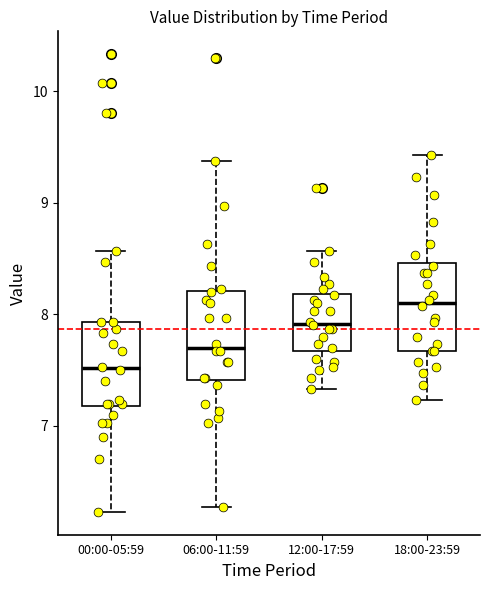

Where is the lower edge of the box for 18:00-23:59 on the y-axis? The values are not printed on the chart, so give them approximately, as read against the axis.

7.7